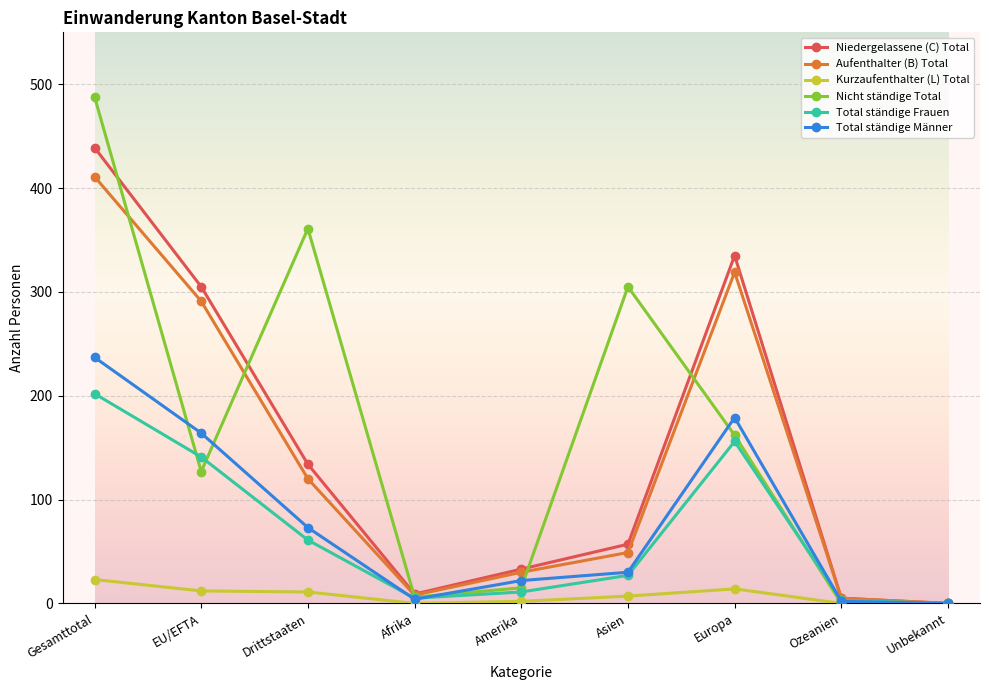

What is the difference between the maximum and minimum values in the Total ständige Männer series?

237